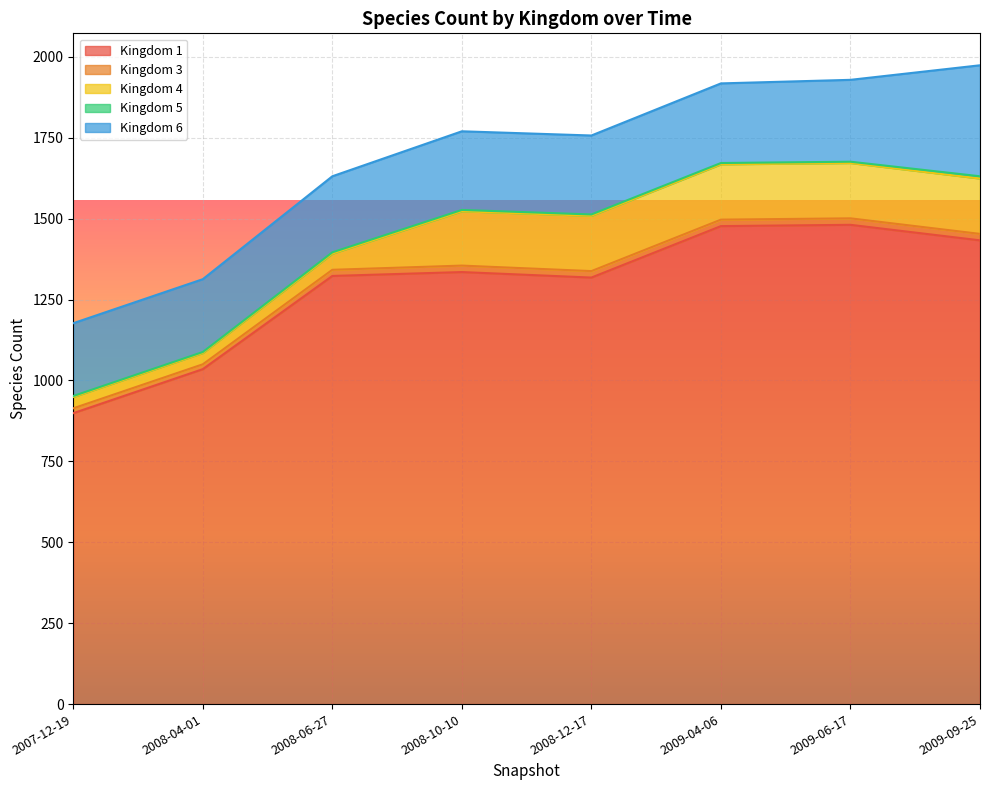

What value does the Kingdom 1 series have at 2008-06-27?

1323